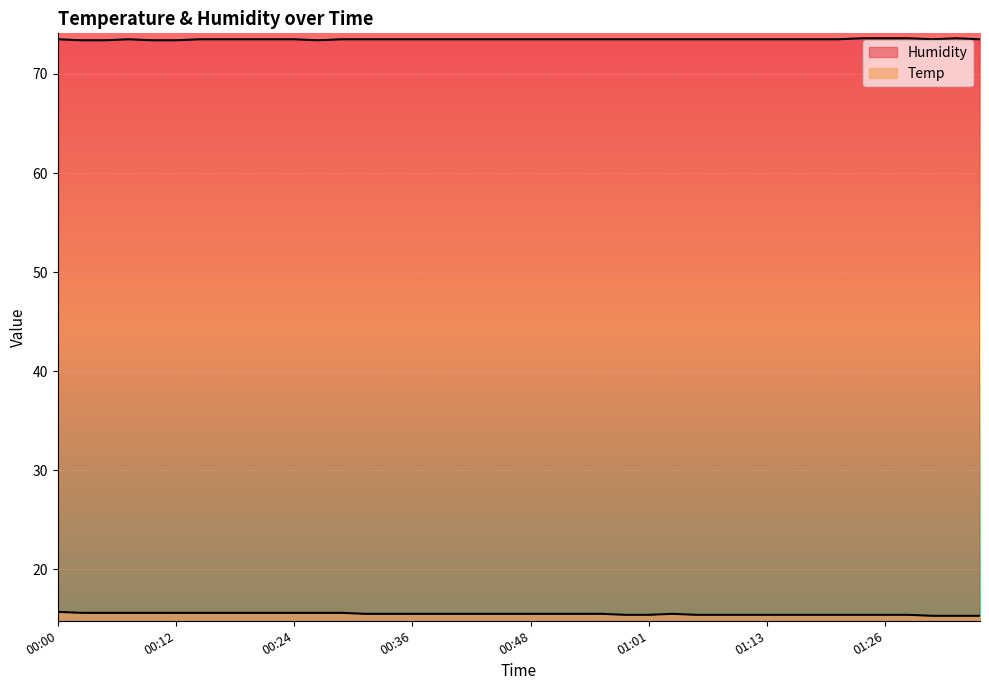

What value does the Temp series have at 01:24?

15.4